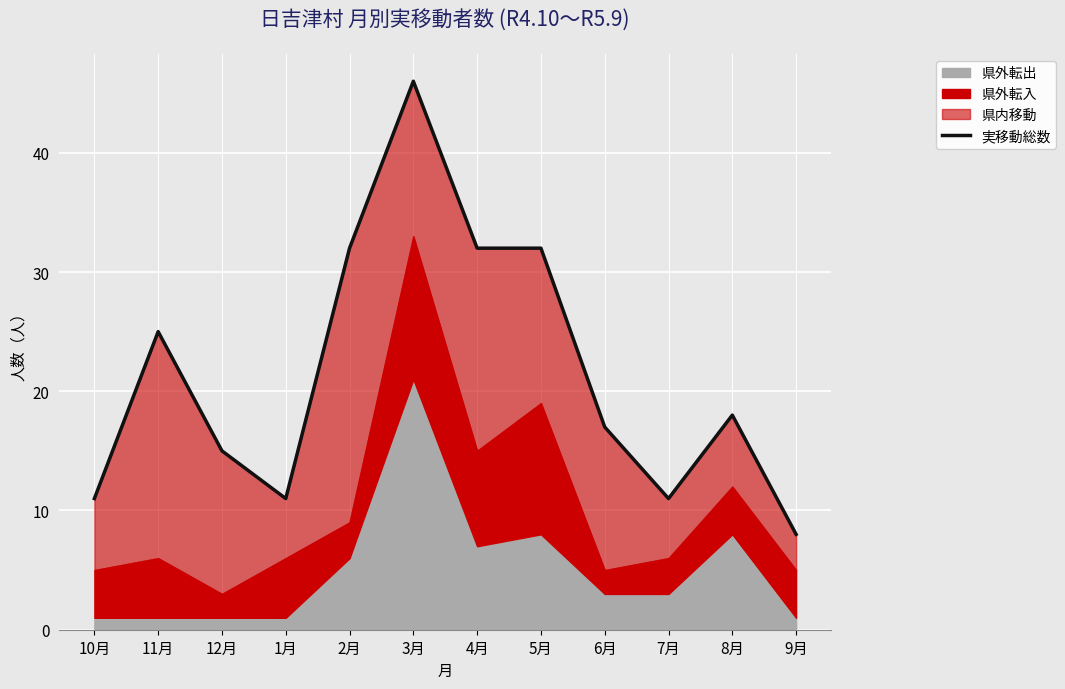

How many lines are shown in the chart?

1